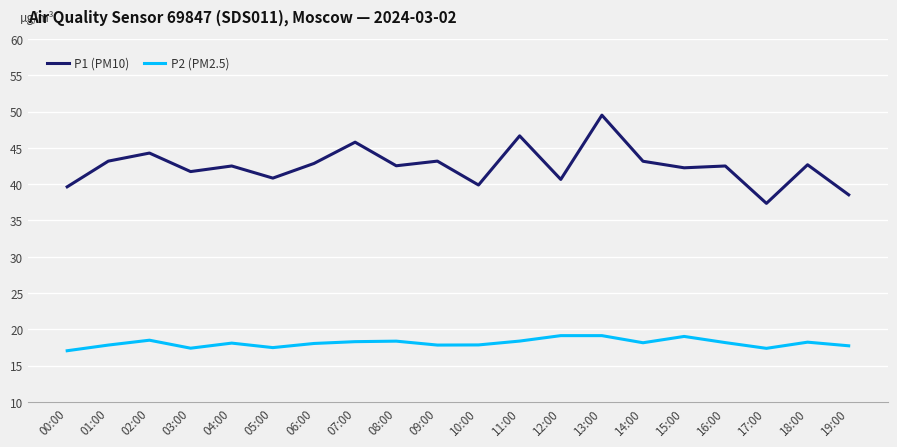

True or false: P1 (PM10) has a value of 42.7 at 18:00.

True